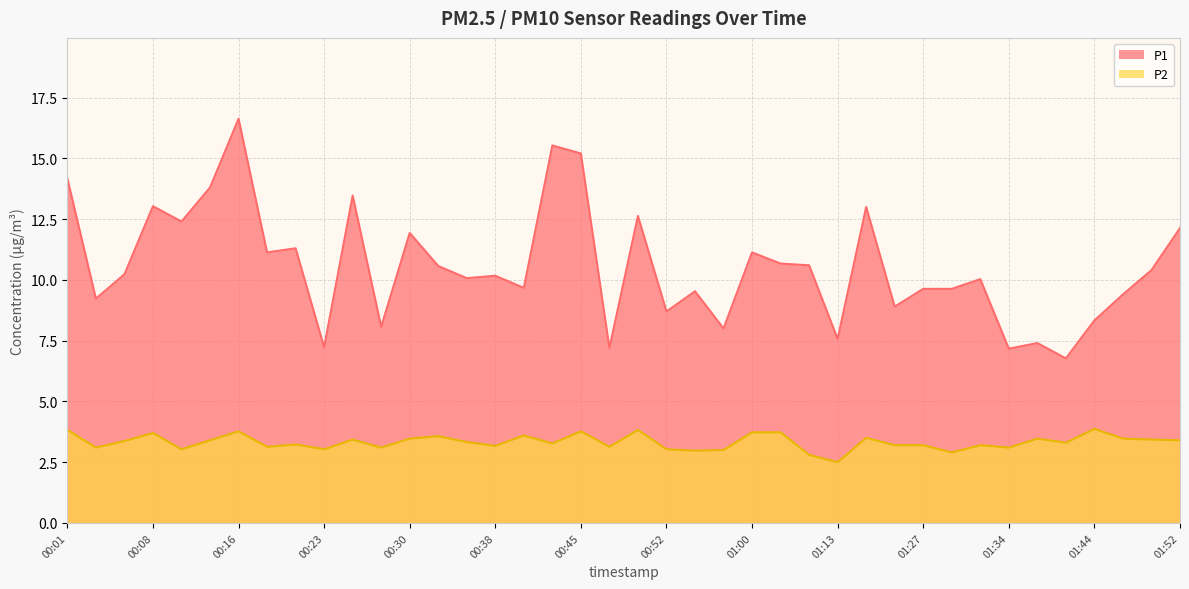

At 01:39, list the series in order from largest to smallest.

P1, P2